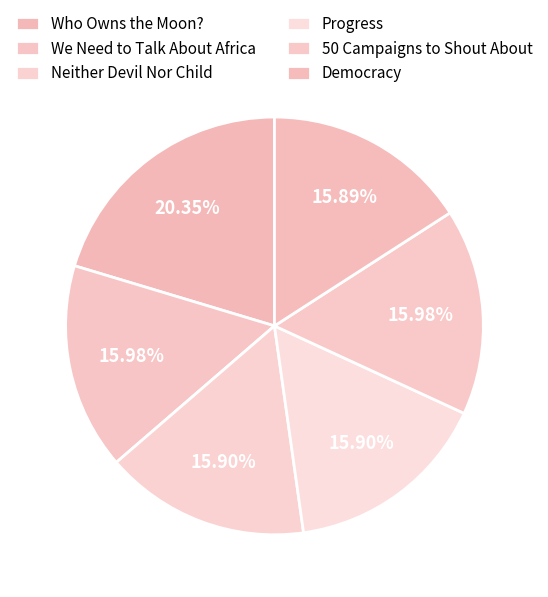

Which slice is the smallest?

Democracy